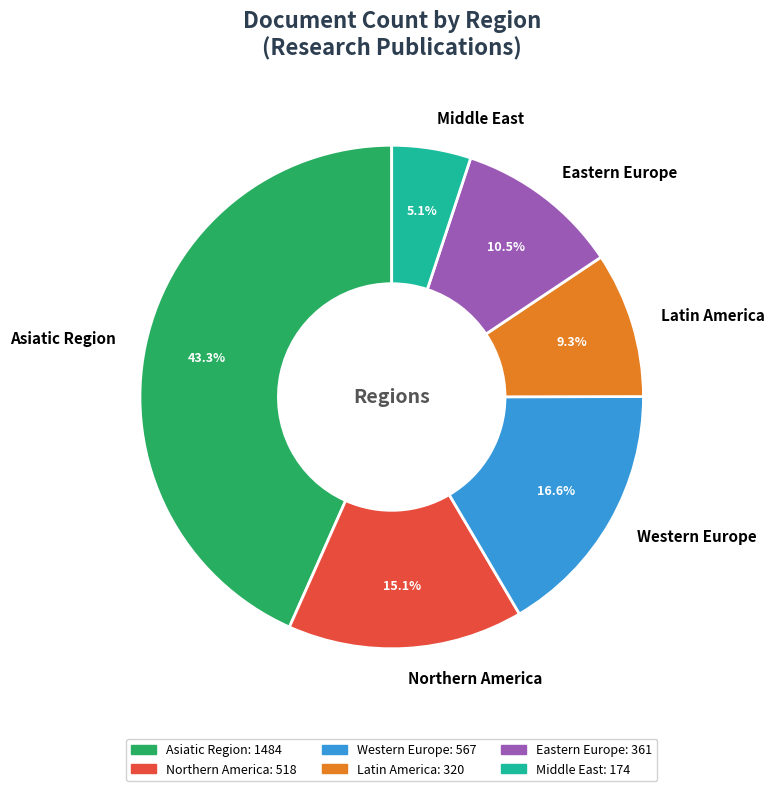

Rank the categories by value from lowest to highest.

Middle East, Latin America, Eastern Europe, Northern America, Western Europe, Asiatic Region